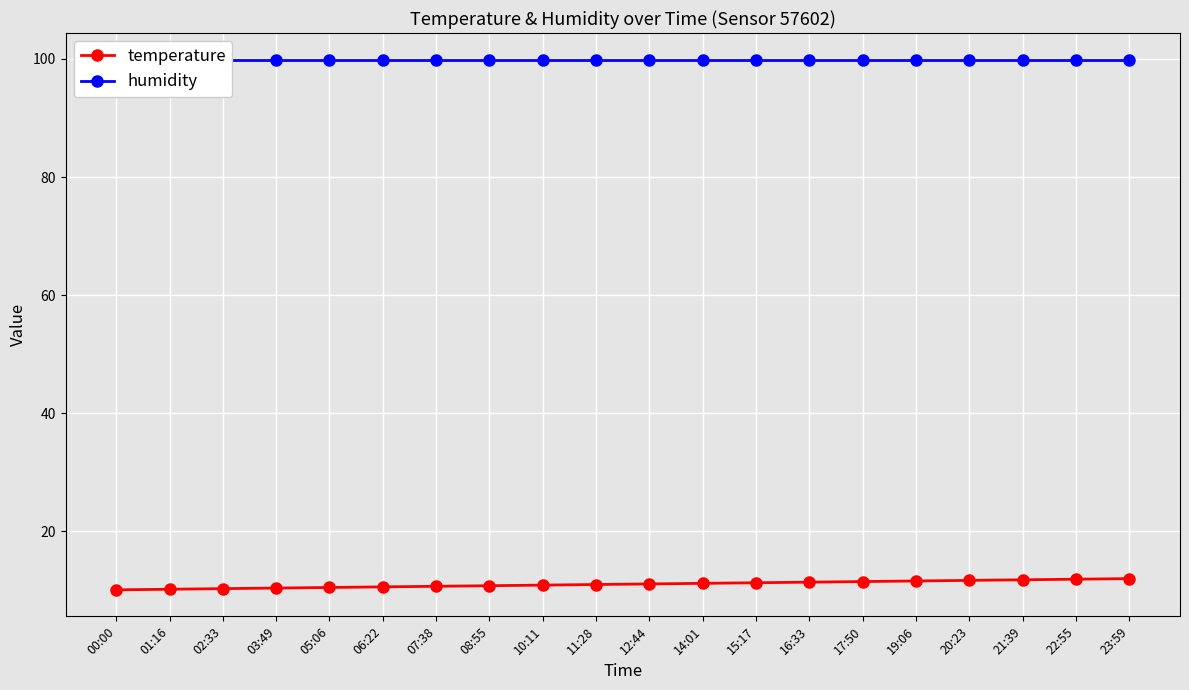

True or false: humidity has more than 0 points higher than both neighbors.

False